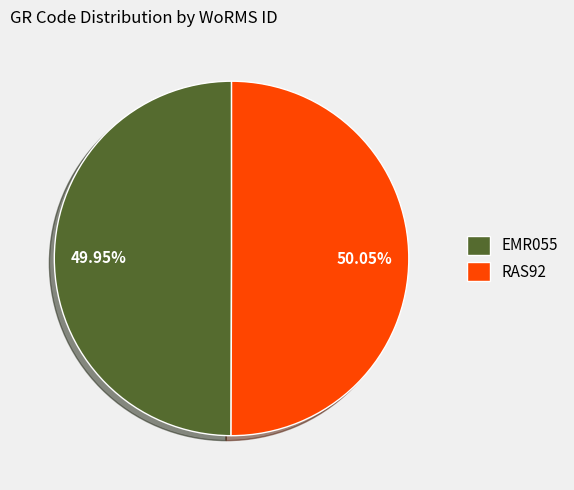

Is there a majority slice in this chart?

Yes